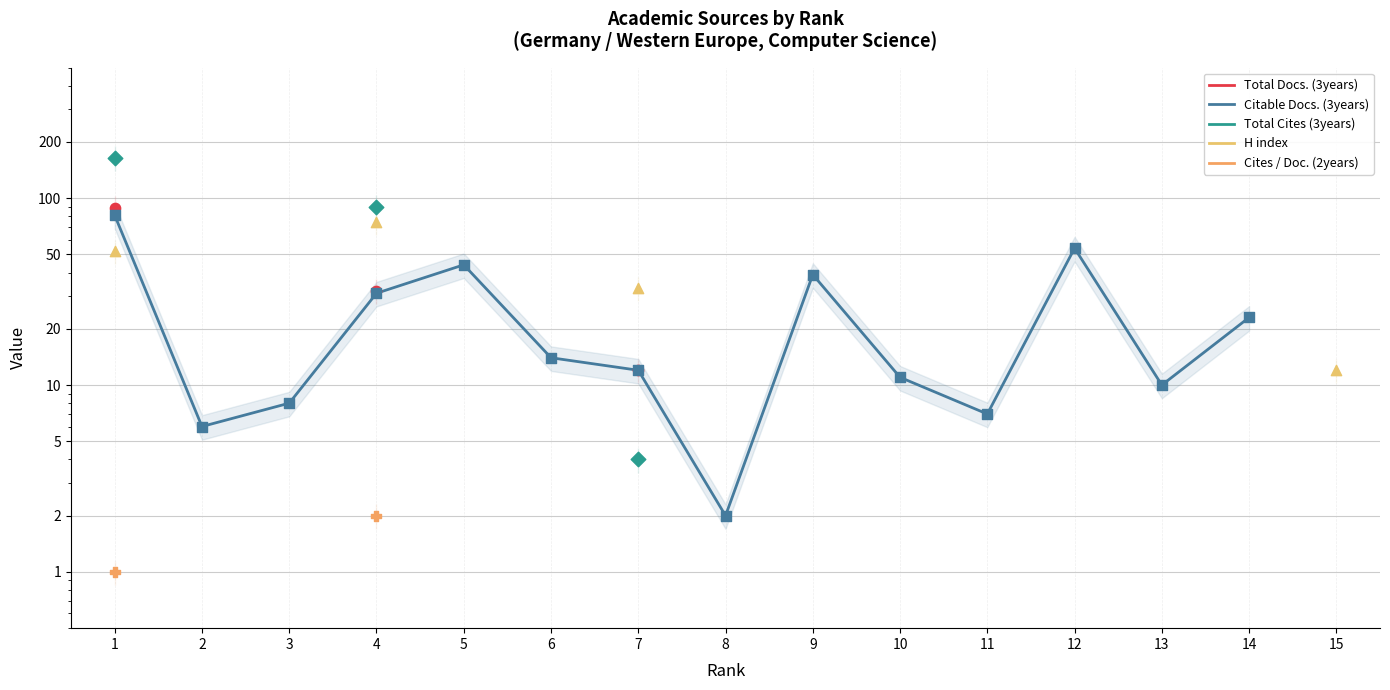

Which series contains the lowest Y value?

Cites / Doc. (2years)